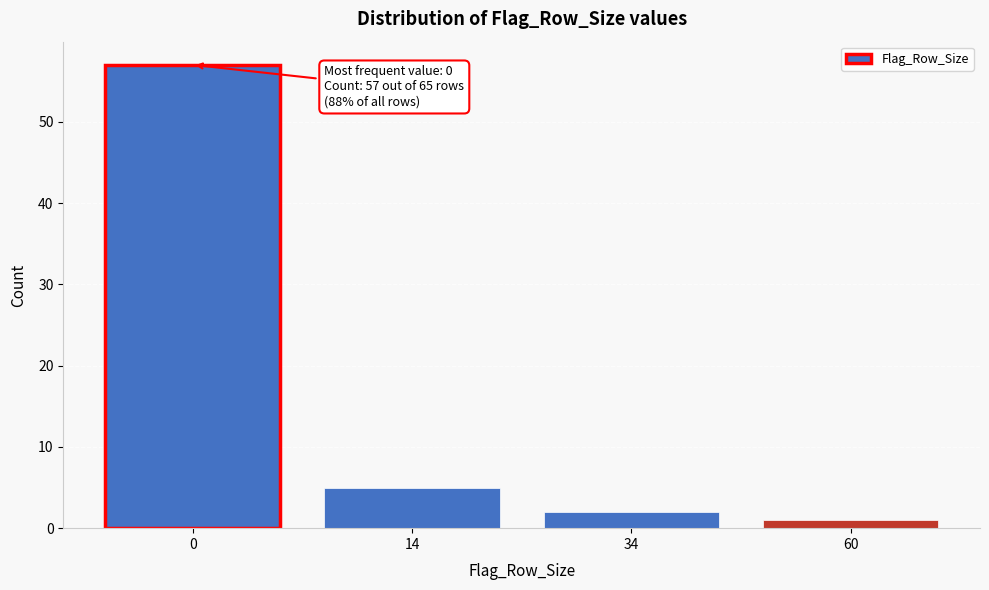

Reading right to left, transcribe all the data shown in this chart.

1	2	5	57